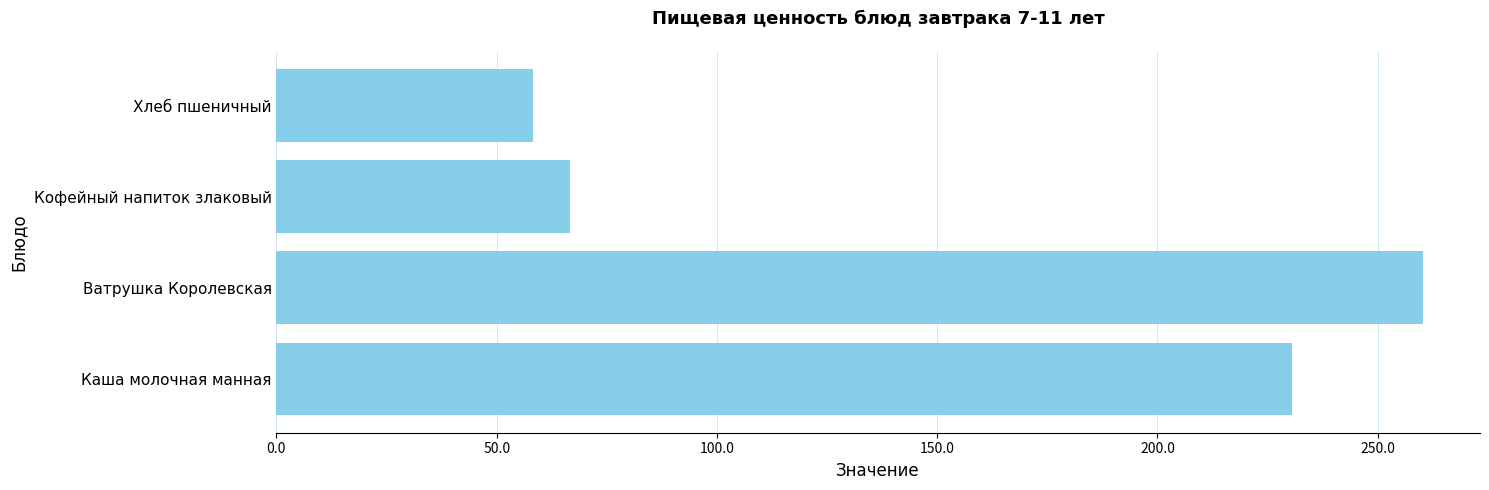

Rank the categories by value from lowest to highest.

Хлеб пшеничный, Кофейный напиток злаковый, Каша молочная манная, Ватрушка Королевская